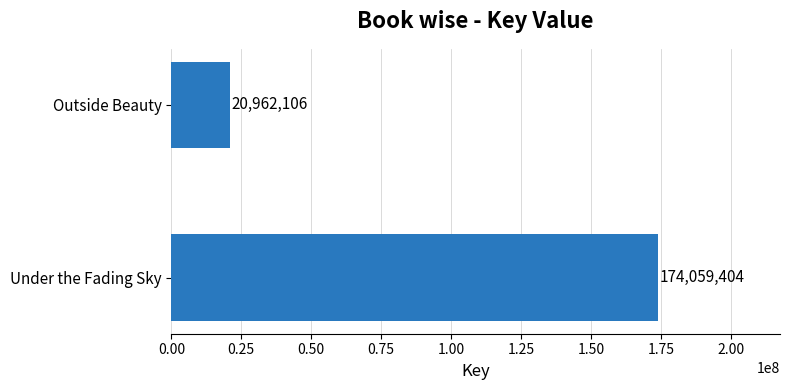

What is the maximum value shown in the chart?

174059404